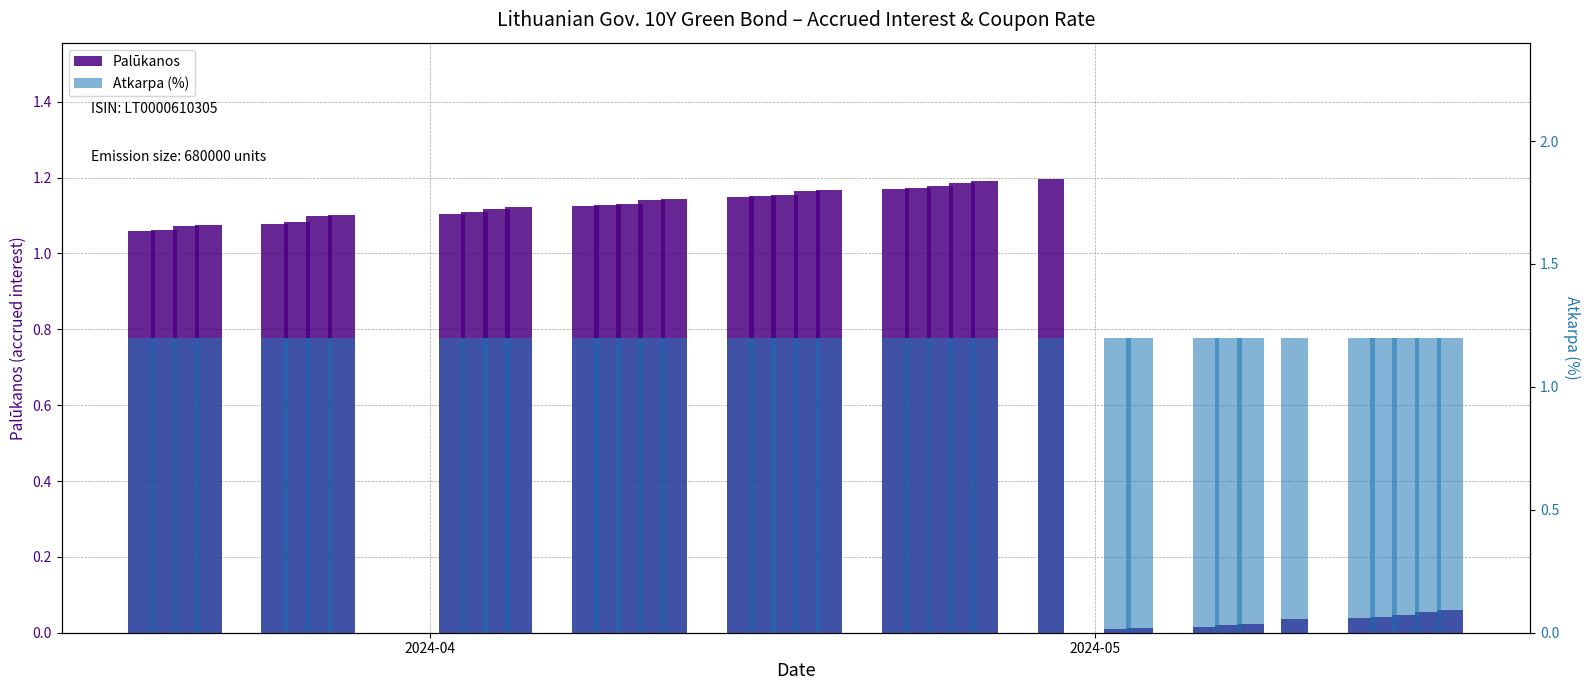

How many values in the Palūkanos series exceed 1?

28